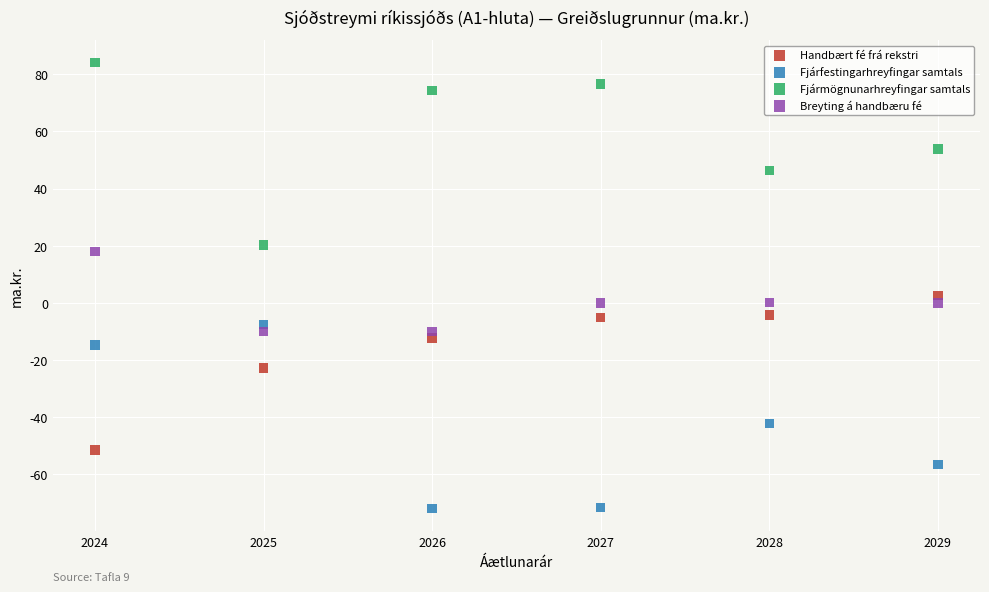

Which series reaches the maximum Y coordinate?

Fjármögnunarhreyfingar samtals